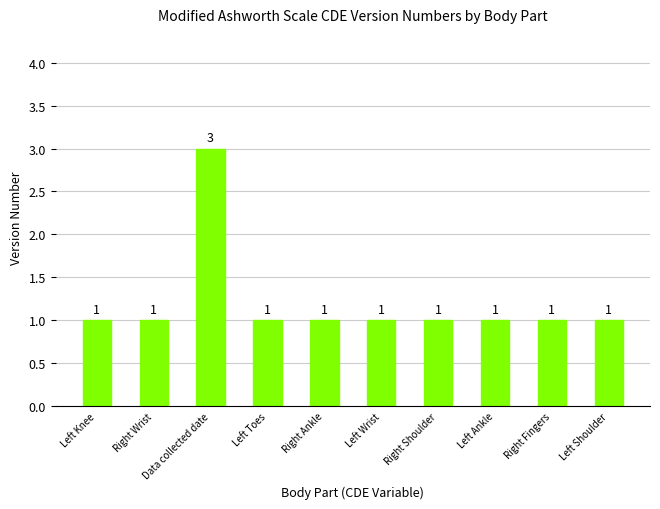

What is the greatest value displayed?

3